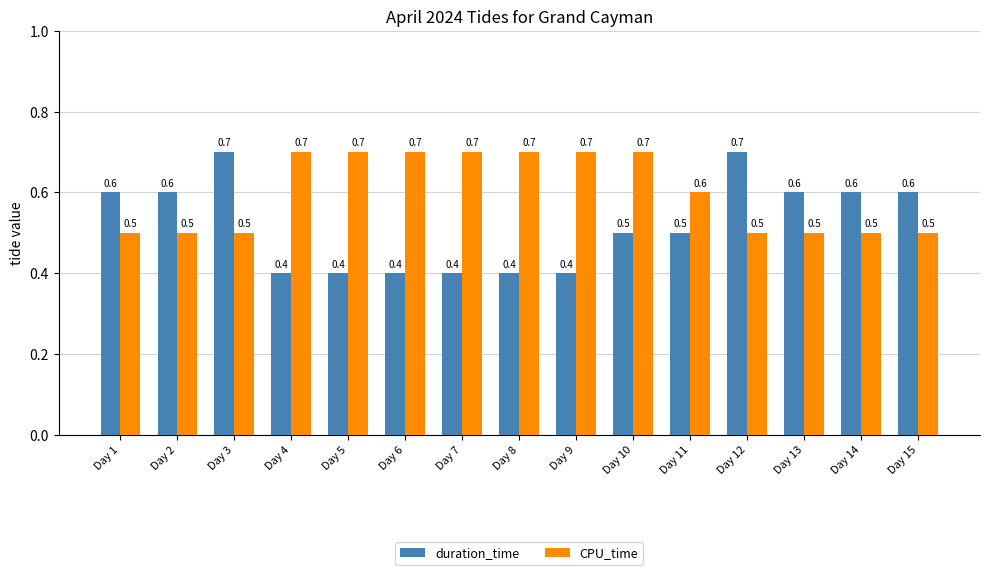

Which series has the largest range (max minus min)?

duration_time